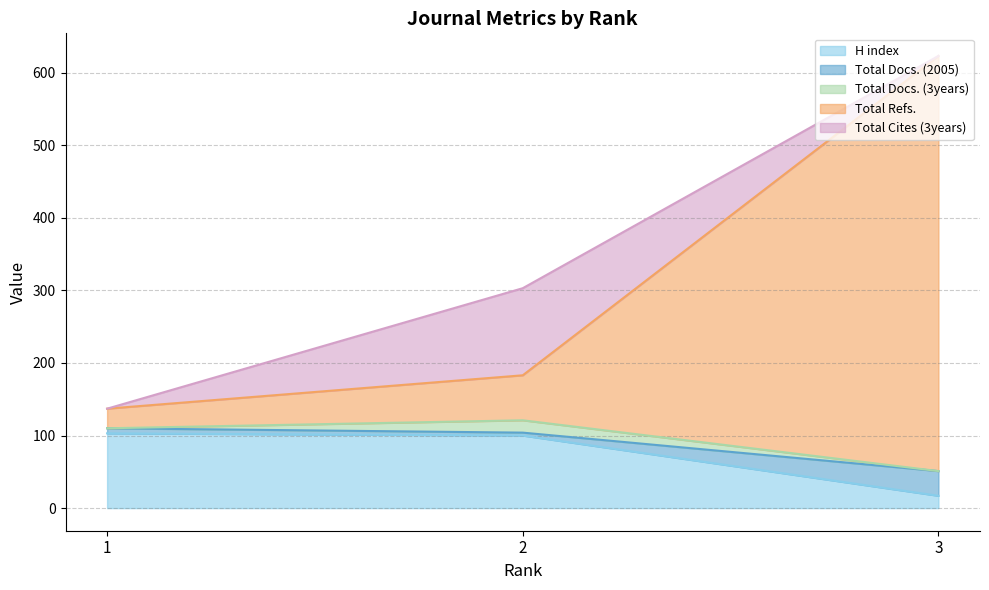

What is the value of the Total Refs. point at the 2nd from the left?

183